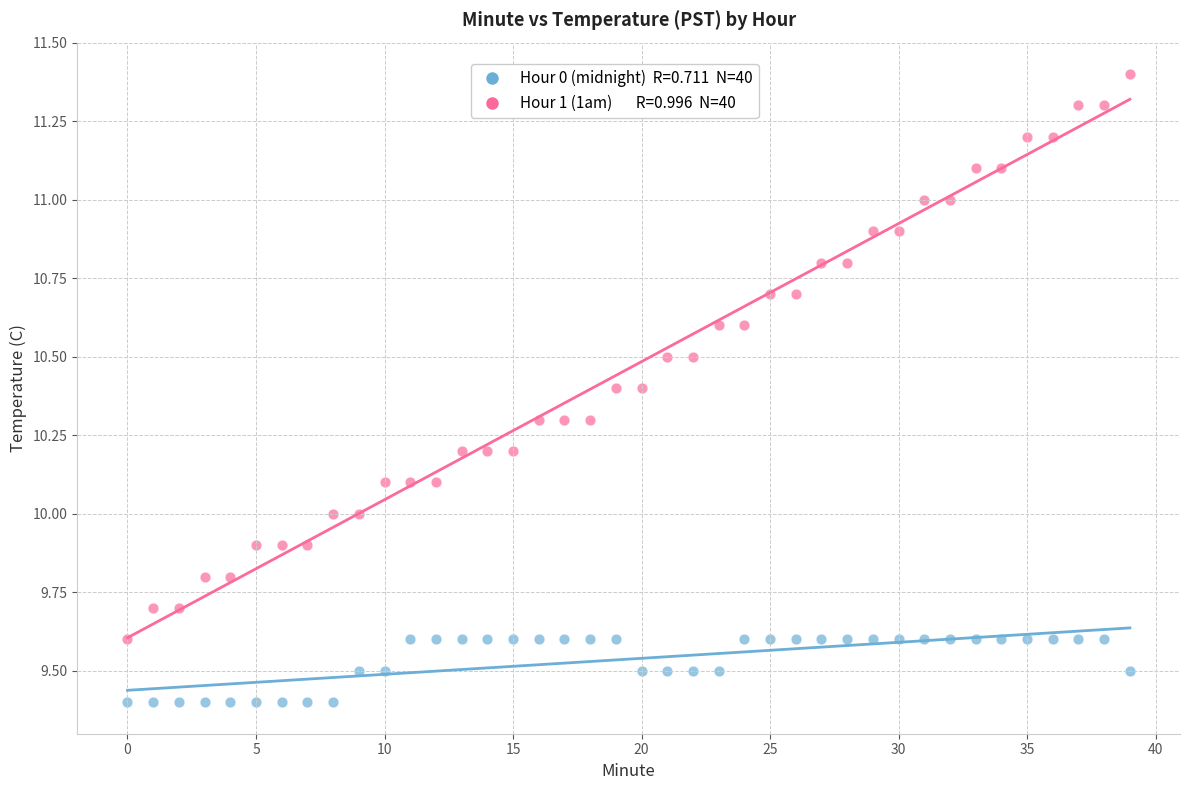

Across all data points, what is the range of Y values (max minus min)?

2.0